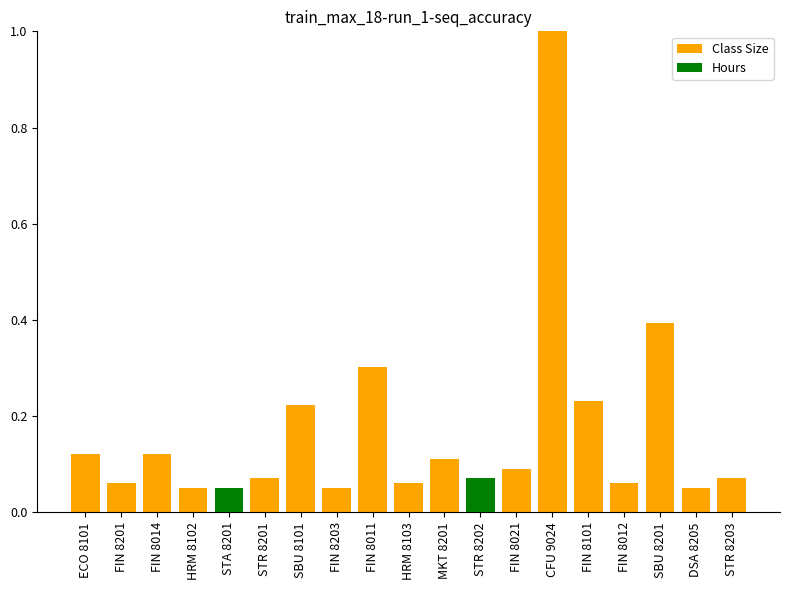

Reading right to left, what are all the values shown in this chart?

Class Size (normalized): 0.1	0.1	0.4	0.1	0.2	1.0	0.1	0.1	0.1	0.1	0.3	0.1	0.2	0.1	0.1	0.1	0.1	0.1	0.1
Hours: 0.0	0.0	0.0	0.0	0.0	0.0	0.0	0.1	0.0	0.0	0.0	0.0	0.0	0.0	0.1	0.0	0.0	0.0	0.0